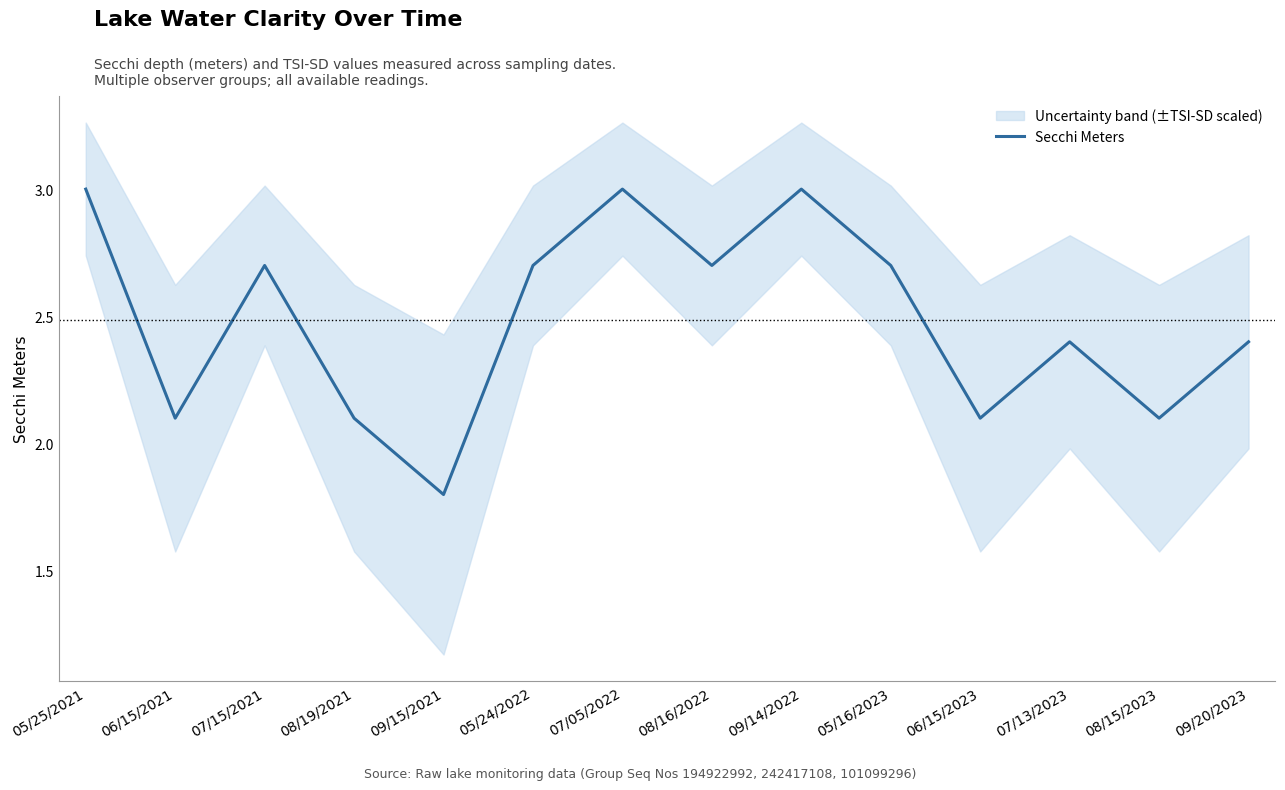

Which has a higher value, 05/25/2021 or 05/16/2023?

05/25/2021